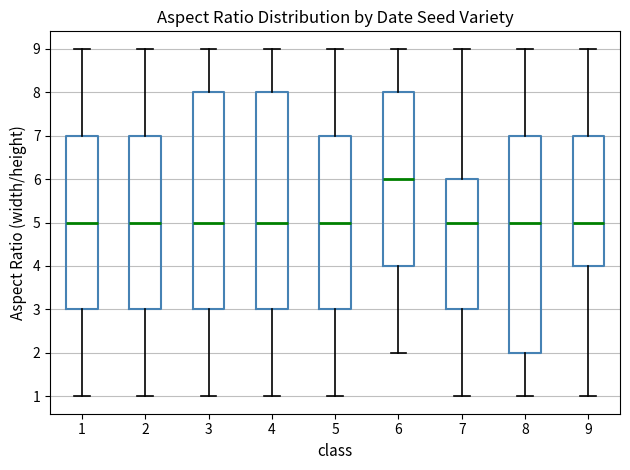

Where is the upper edge of the box at x = 7 on the y-axis? The values are not printed on the chart, so give them approximately, as read against the axis.

6